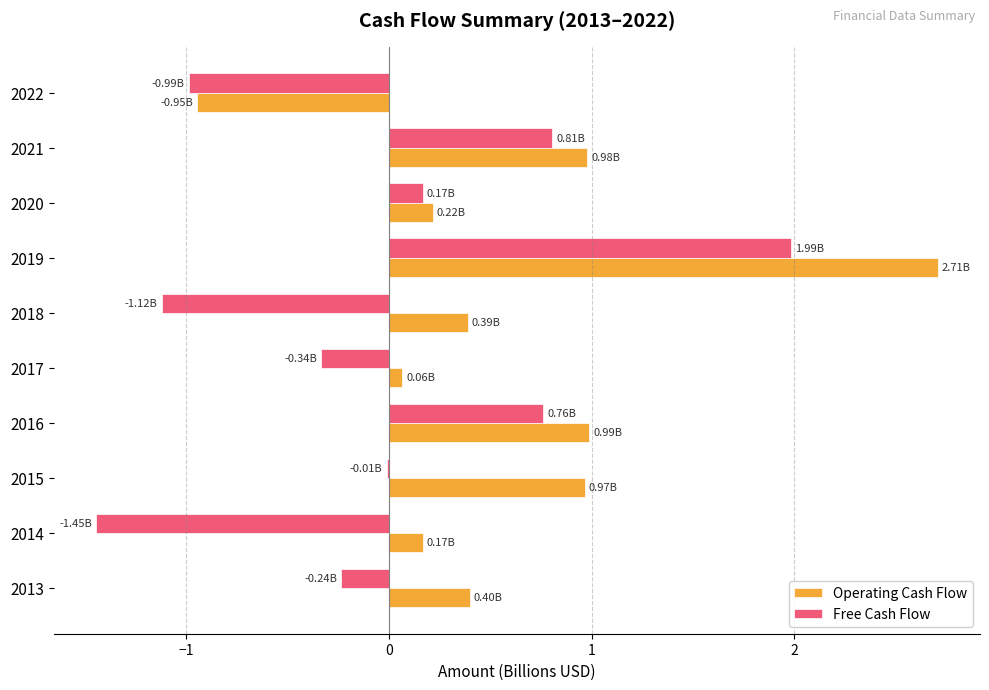

At which category is the sum across all series the highest?

2019